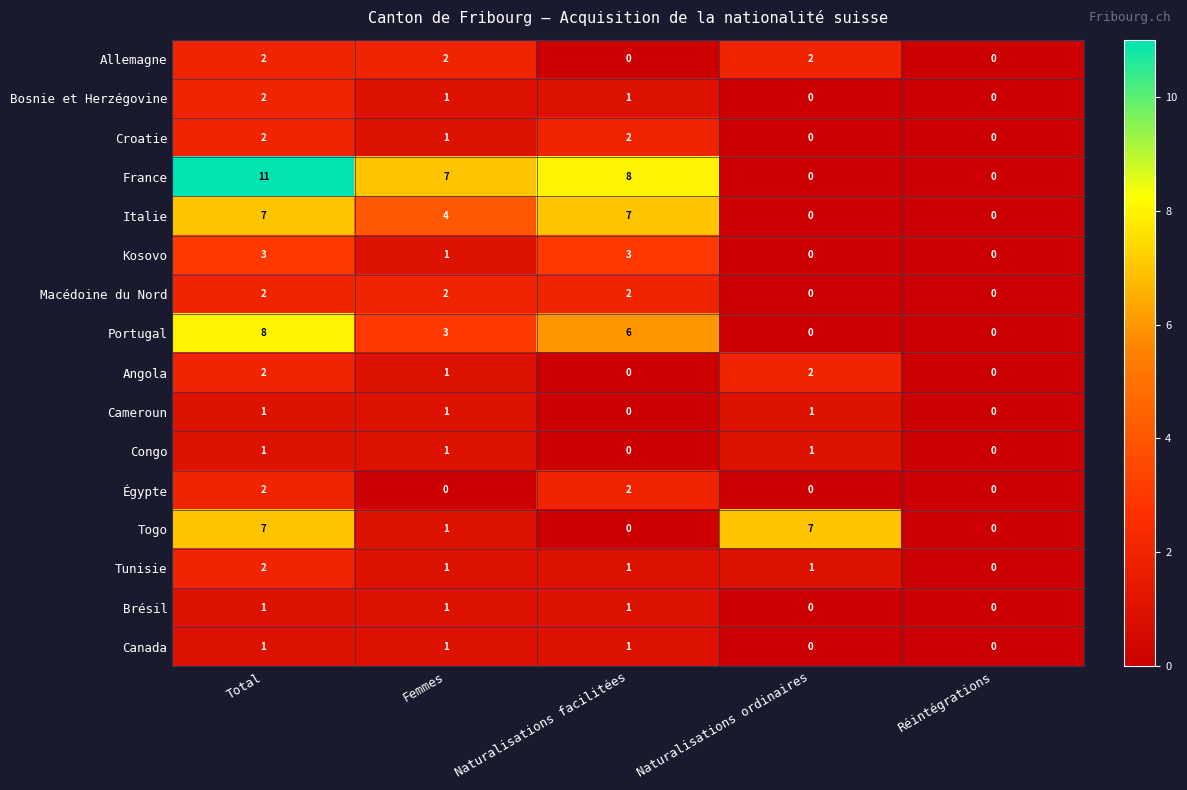

At how many categories does at least one series exceed 4?

4